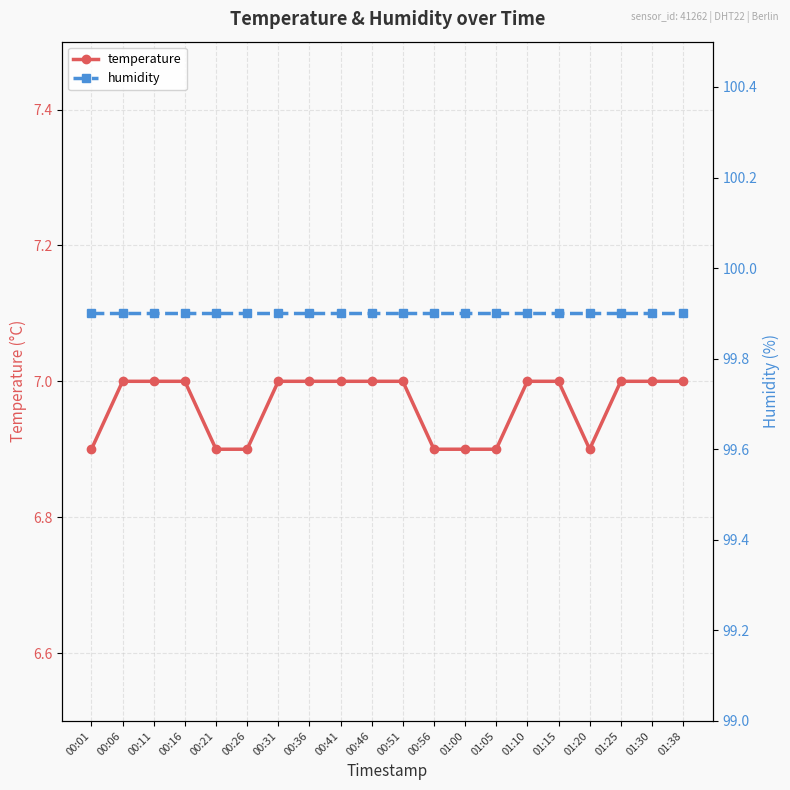

What position from the left is 01:05?

14